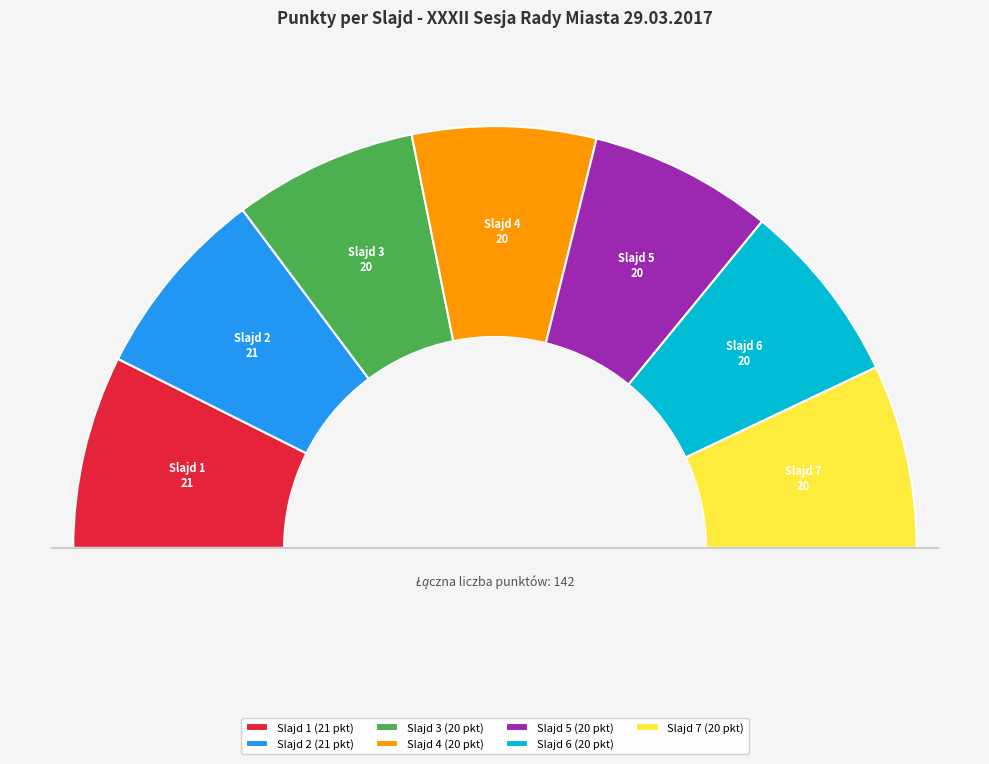

Between 7 and 4, which is larger?

7